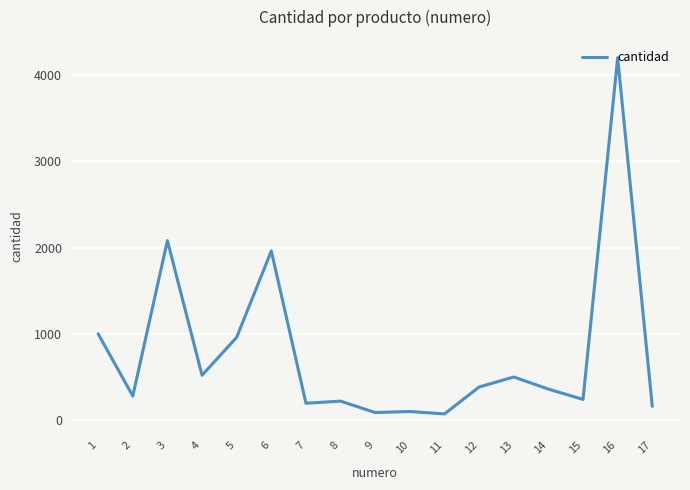

What is the greatest value displayed?

4200